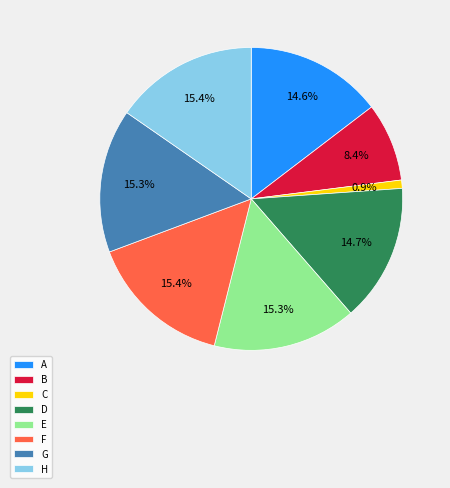

Does any single category account for the majority?

No